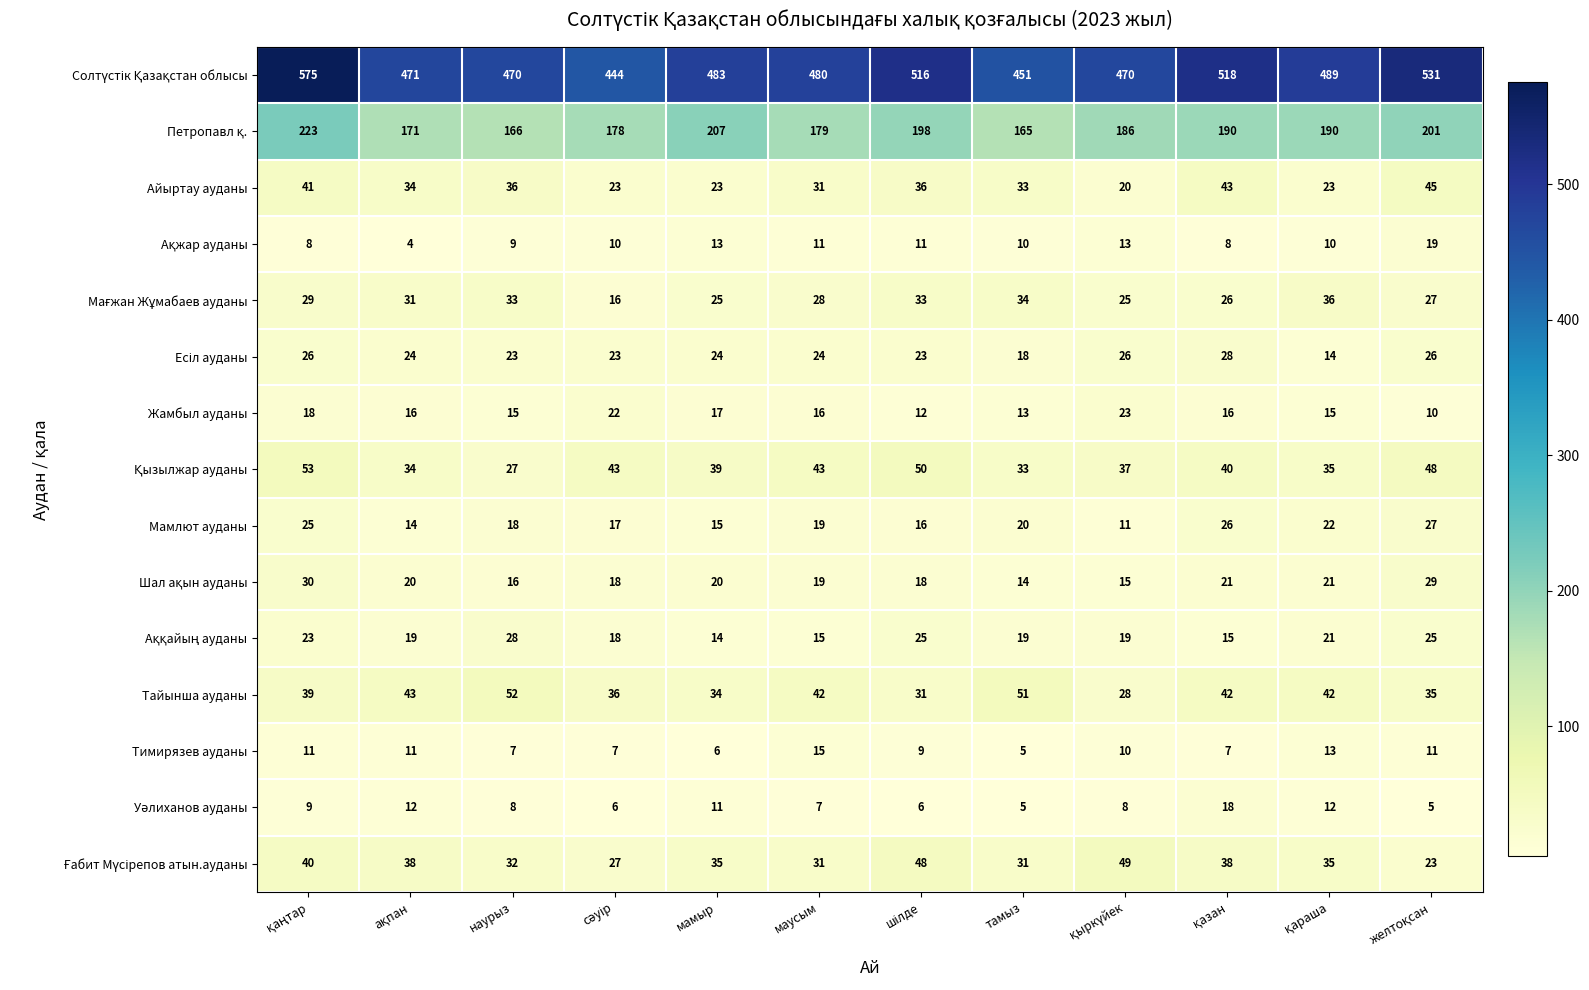

What is the difference between the highest and lowest values at маусым?

473